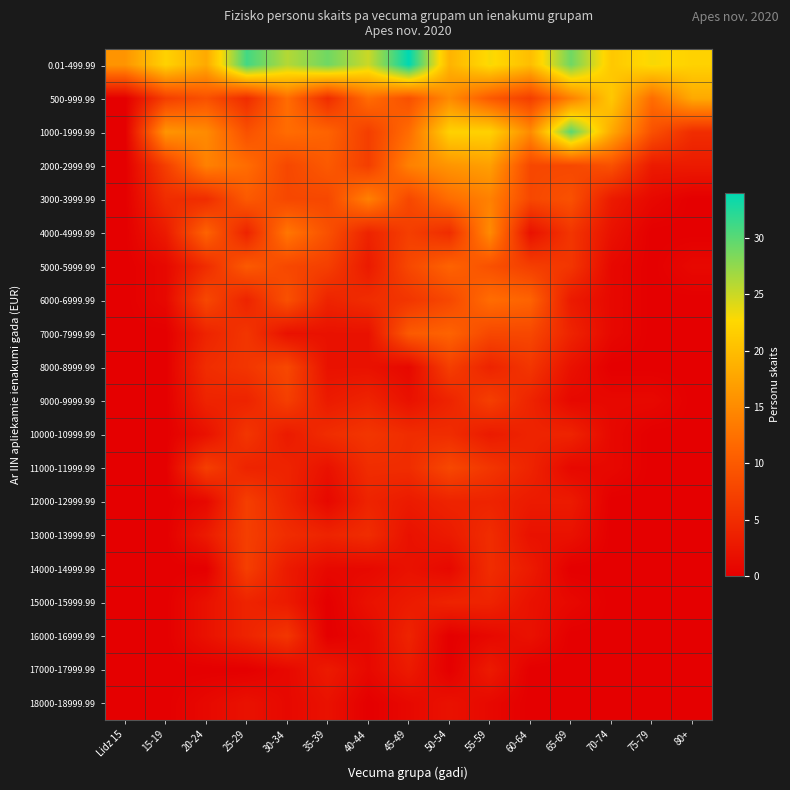

List the series in order of their peak value, highest first.

0.01-499.99, 1000-1999.99, 500-999.99, 2000-2999.99, 4000-4999.99, 3000-3999.99, 6000-6999.99, 5000-5999.99, 7000-7999.99, 8000-8999.99, 11000-11999.99, 9000-9999.99, 12000-12999.99, 13000-13999.99, 14000-14999.99, 10000-10999.99, 16000-16999.99, 15000-15999.99, 17000-17999.99, 18000-18999.99